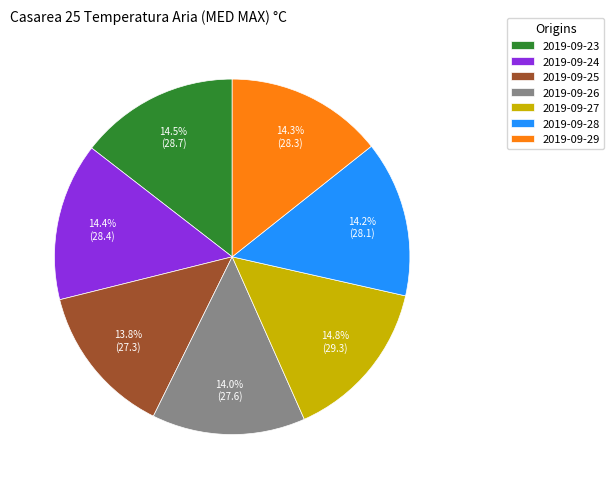

How many segments does this pie chart have?

7